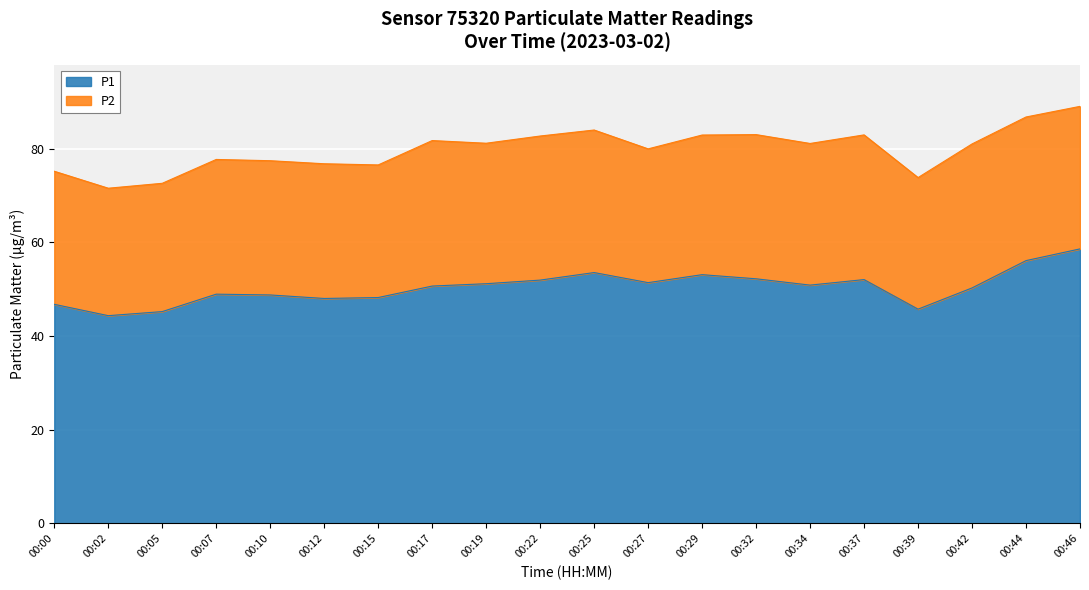

What is the minimum value for P1?

44.3